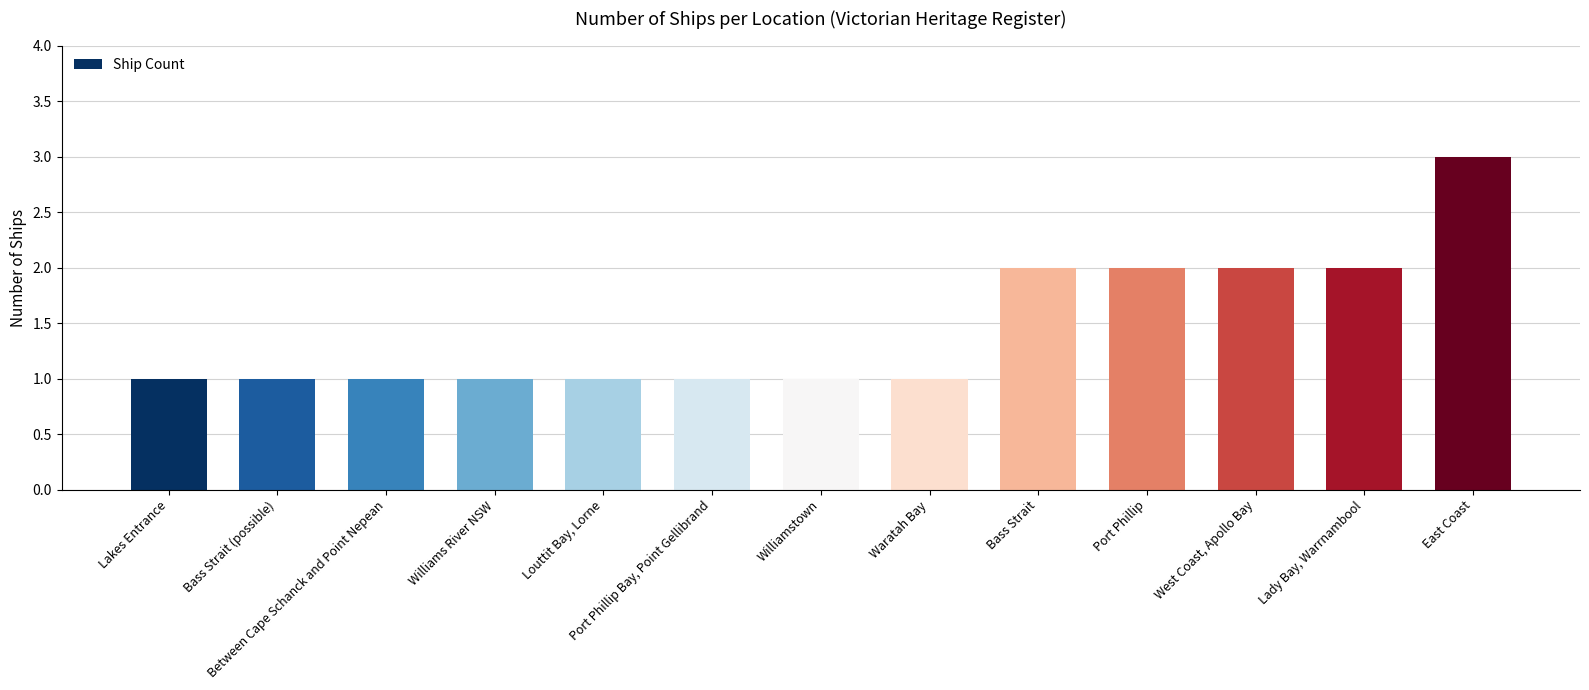

Reading left to right, extract all data points from this chart.

1	1	1	1	1	1	1	1	2	2	2	2	3